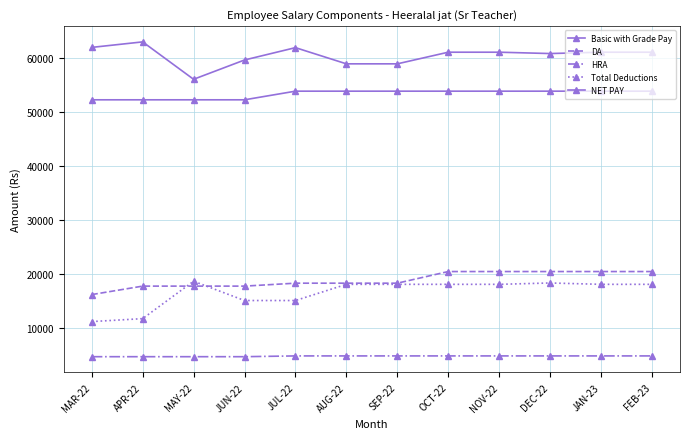

The Basic with Grade Pay series shows 53900 at FEB-23. True or false?

True